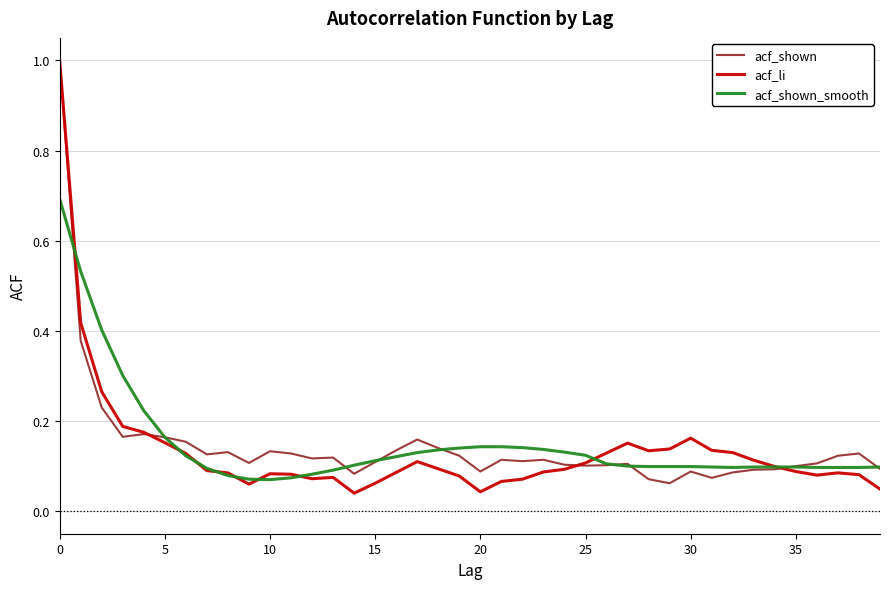

What is the maximum value for acf_shown?

1.0